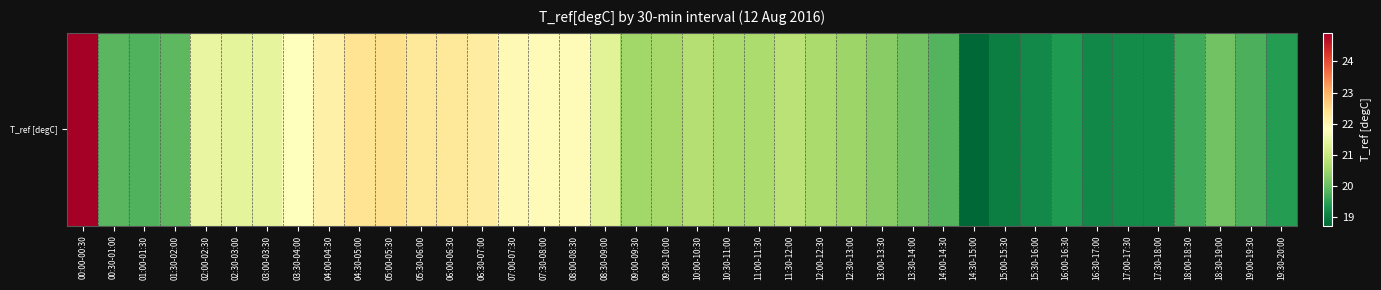

Which category has the highest value across all series?

00:00-00:30